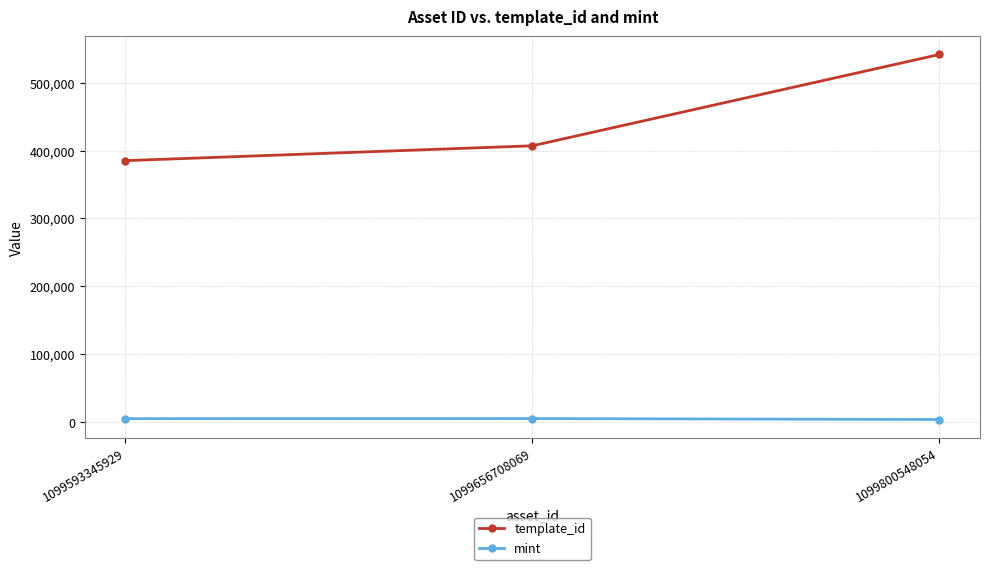

What is the value of the mint point at the 2nd from the left?

5387